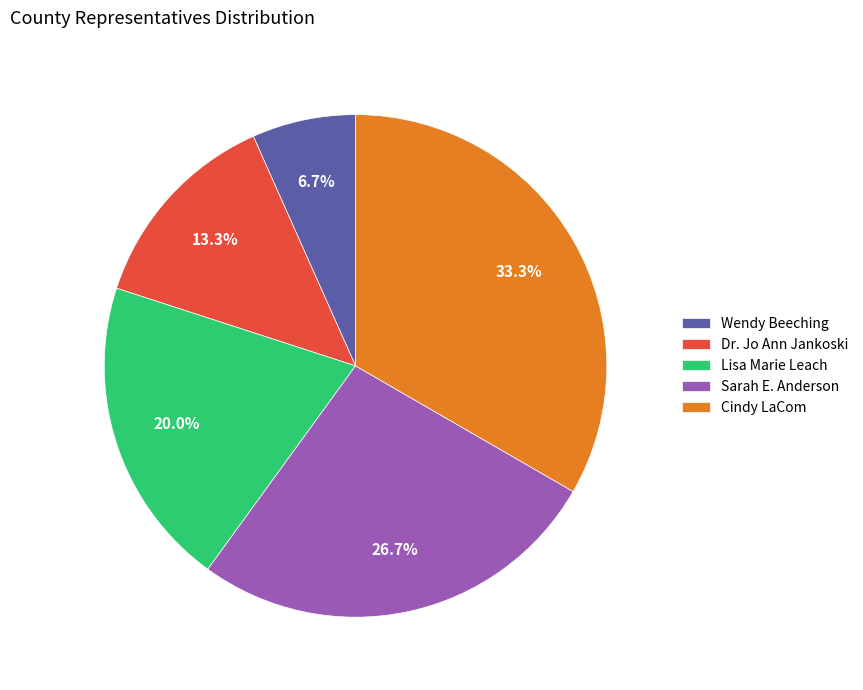

Between Wendy Beeching and Cindy LaCom, which is larger?

Cindy LaCom